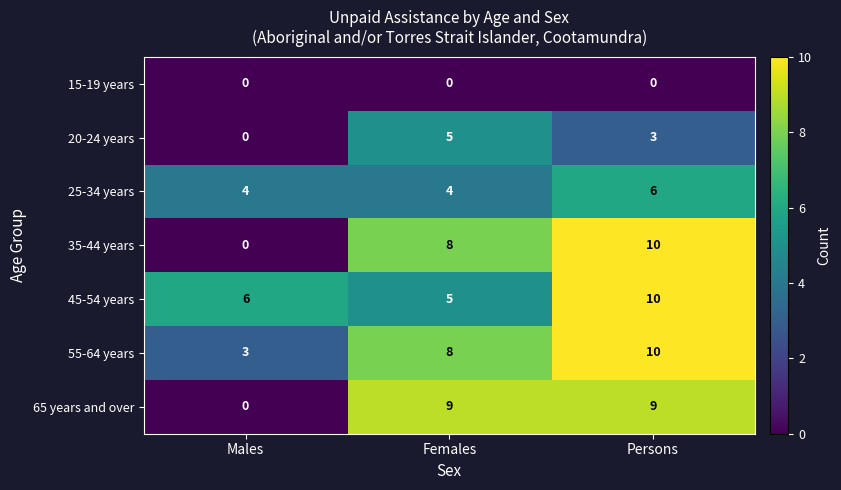

What is the sum of the 55-64 years values at Females and Persons?

18